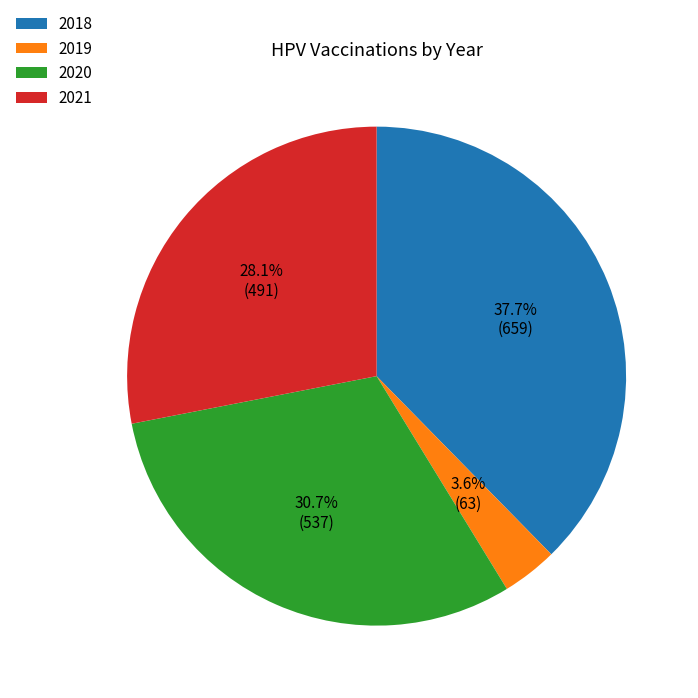

To the nearest percent, what is the difference between the 2021 and 2019 slice percentages?

24%